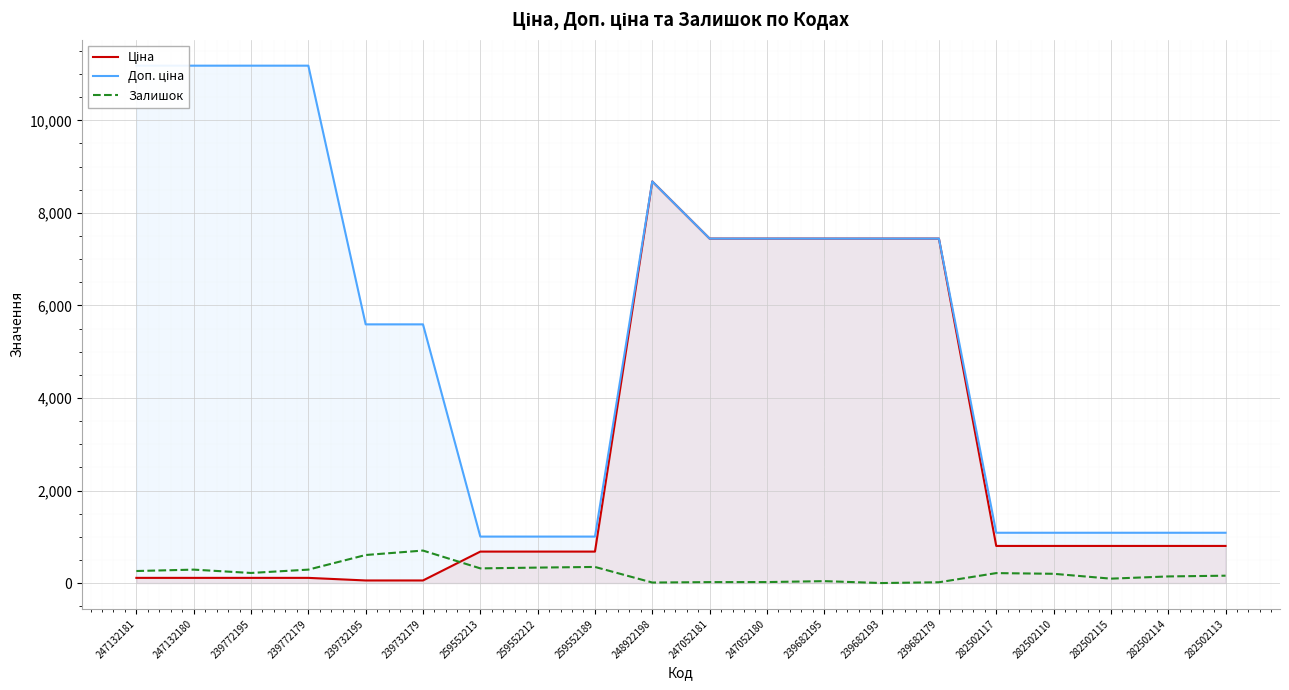

Is the value of Ціна at 259552189 greater than the value of Доп. ціна at 282502113?

No